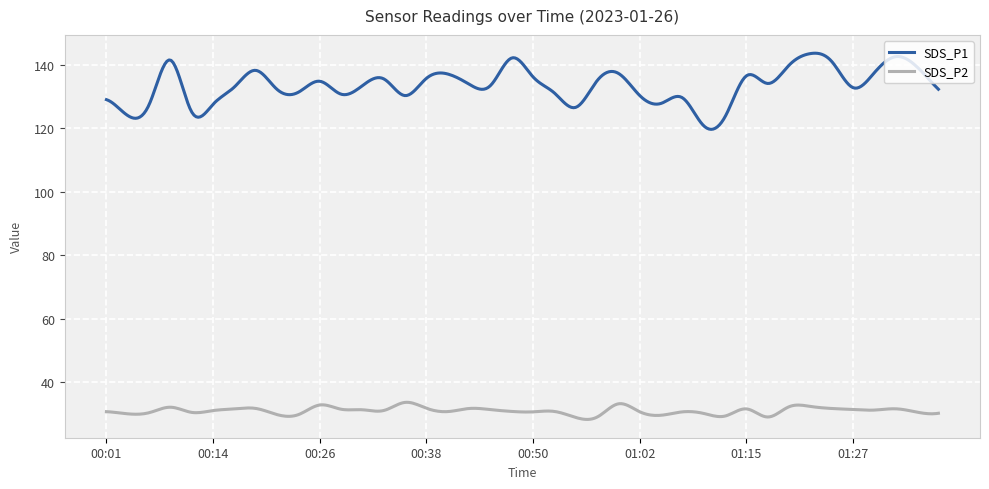

True or false: SDS_P1 and SDS_P2 cross at least once.

False